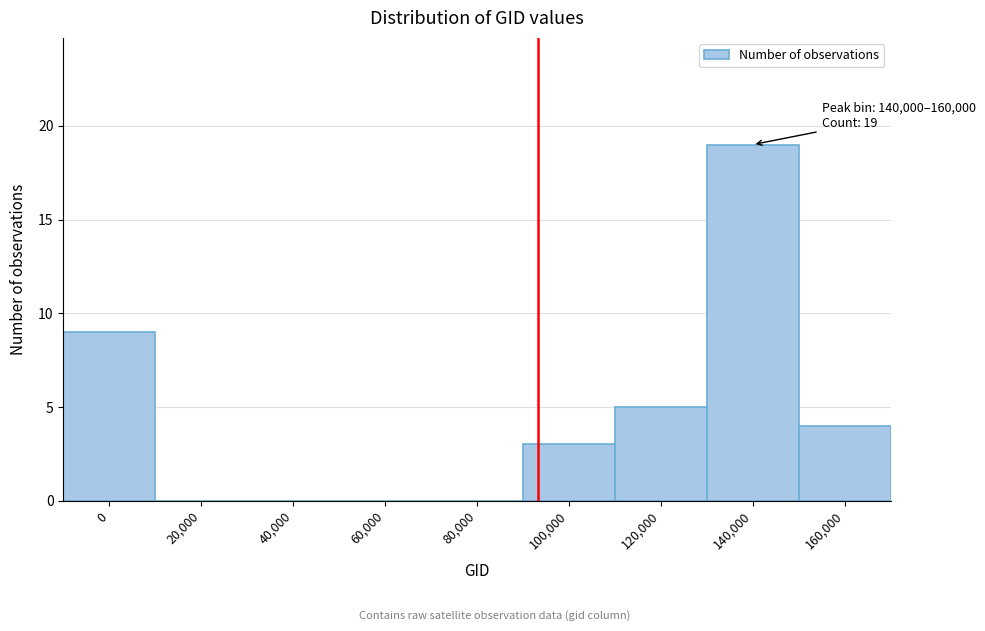

Reading left to right, extract all data points from this chart.

0=9	20,000=0	40,000=0	60,000=0	80,000=0	100,000=3	120,000=5	140,000=19	160,000=4